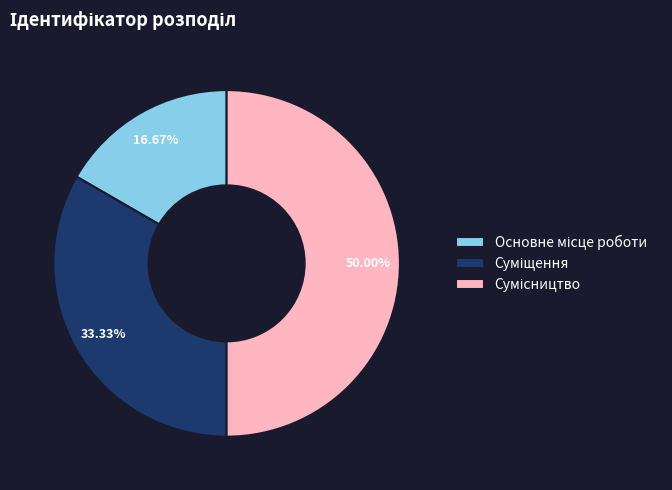

What is the smallest slice in the pie chart?

Основне місце роботи